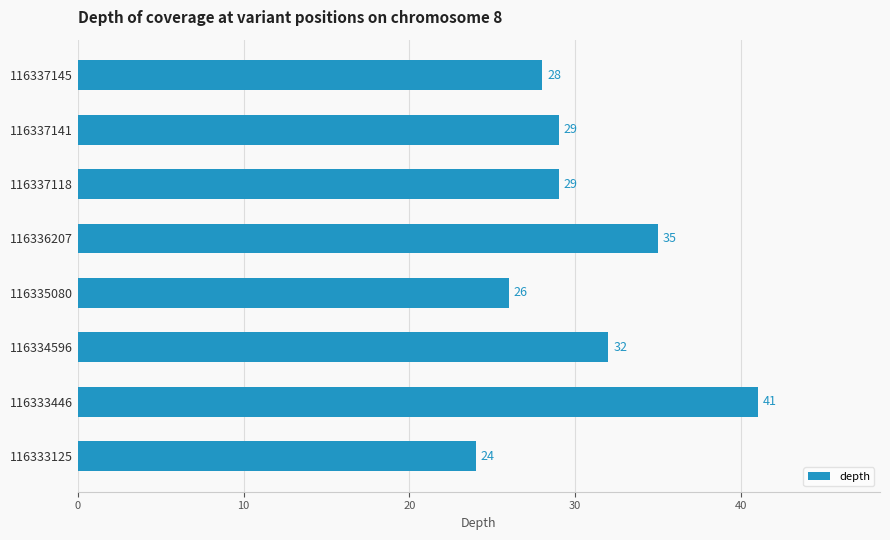

Which has a higher value, 116337141 or 116335080?

116337141